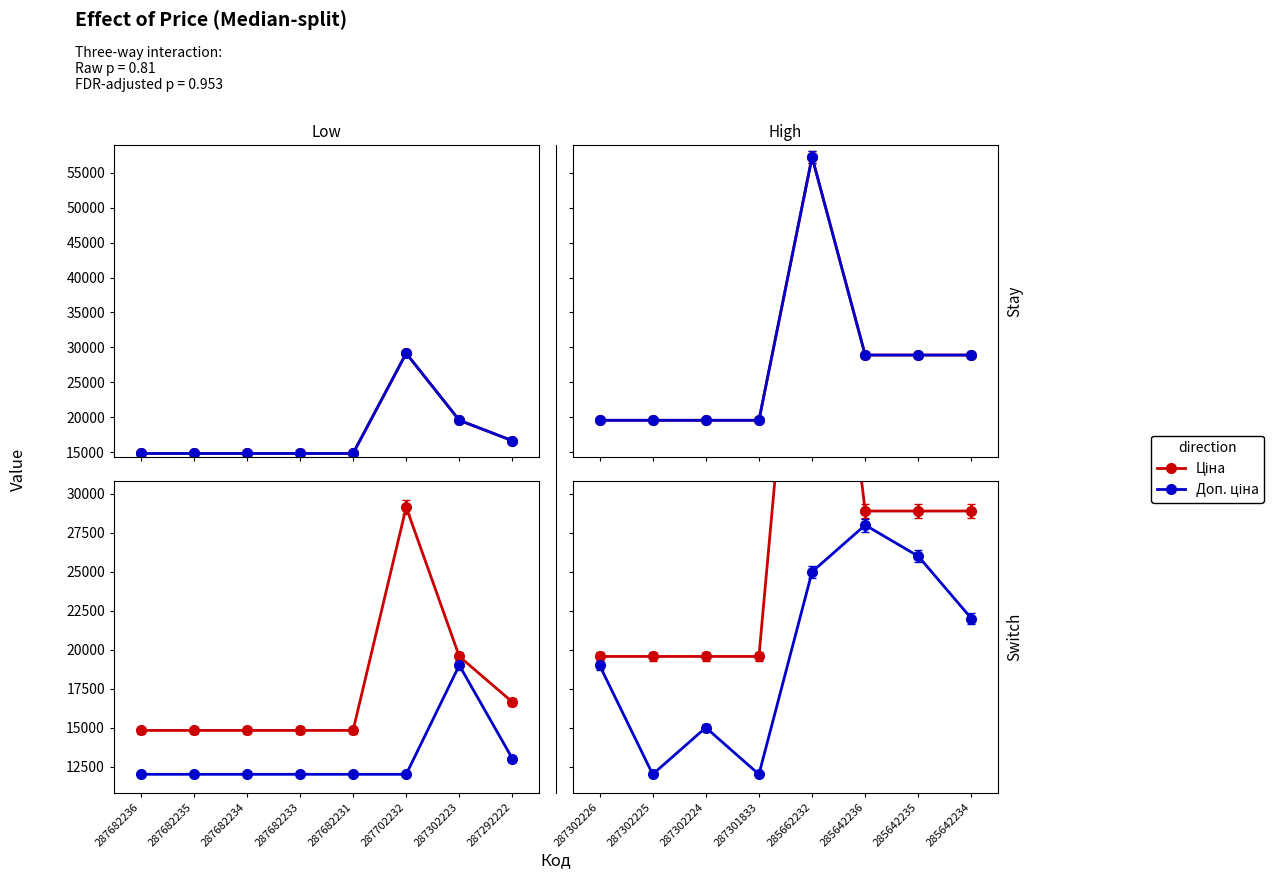

What is the difference between the Залишок values at 287301833 and 285642235?

14.0